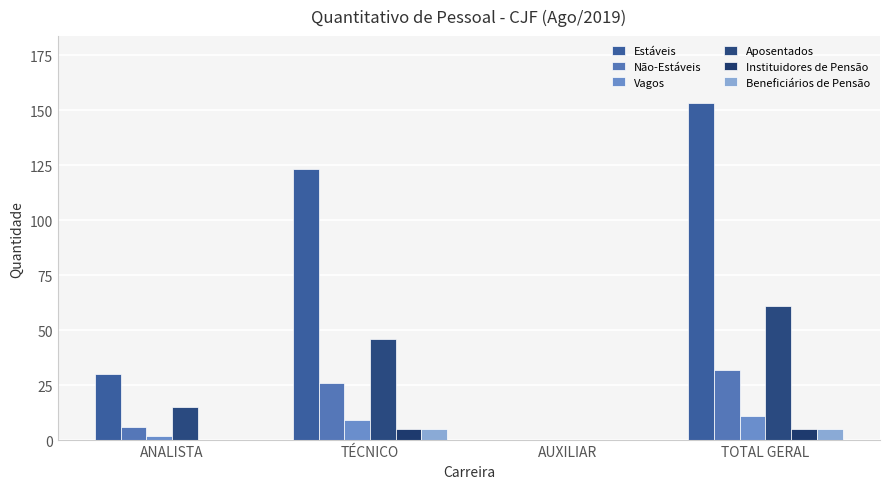

What position from the left is TOTAL GERAL?

4